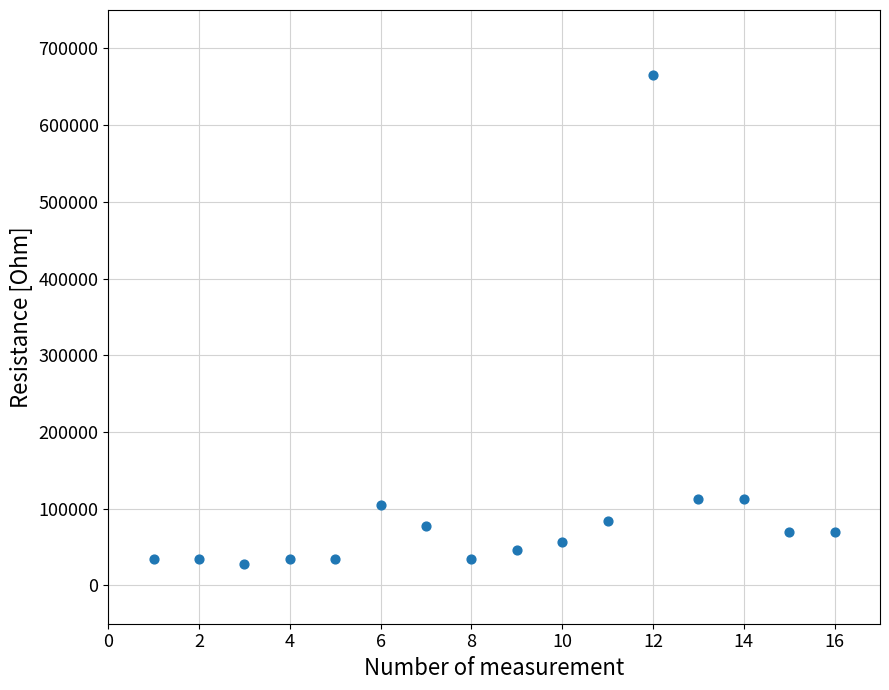

What is the range of X values (max minus min)?

15